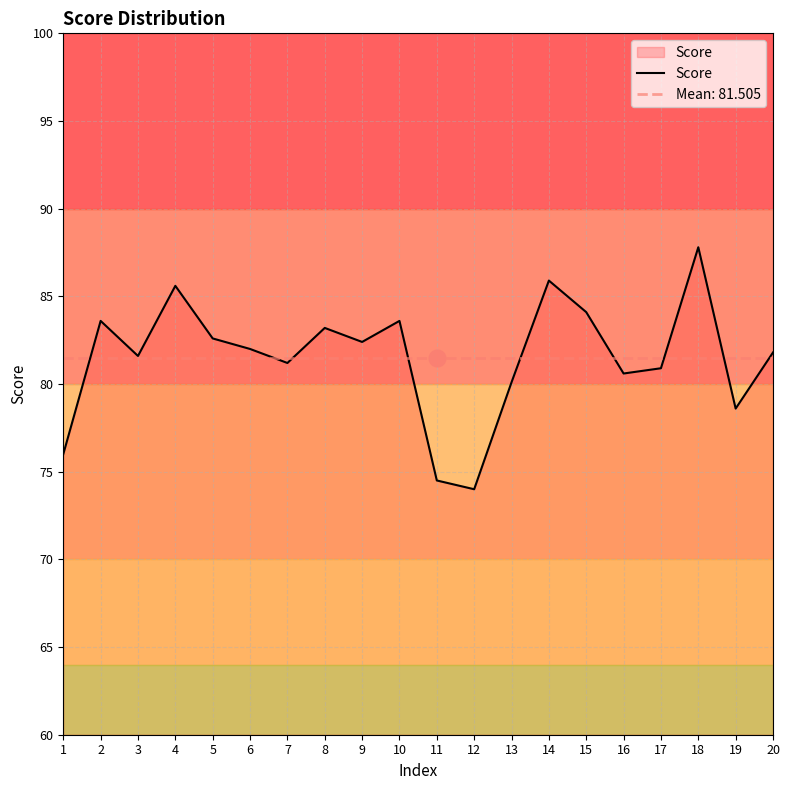

List the labels in order of value, smallest first.

12, 11, 1, 19, 13, 16, 17, 7, 3, 20, 6, 9, 5, 8, 2, 10, 15, 4, 14, 18